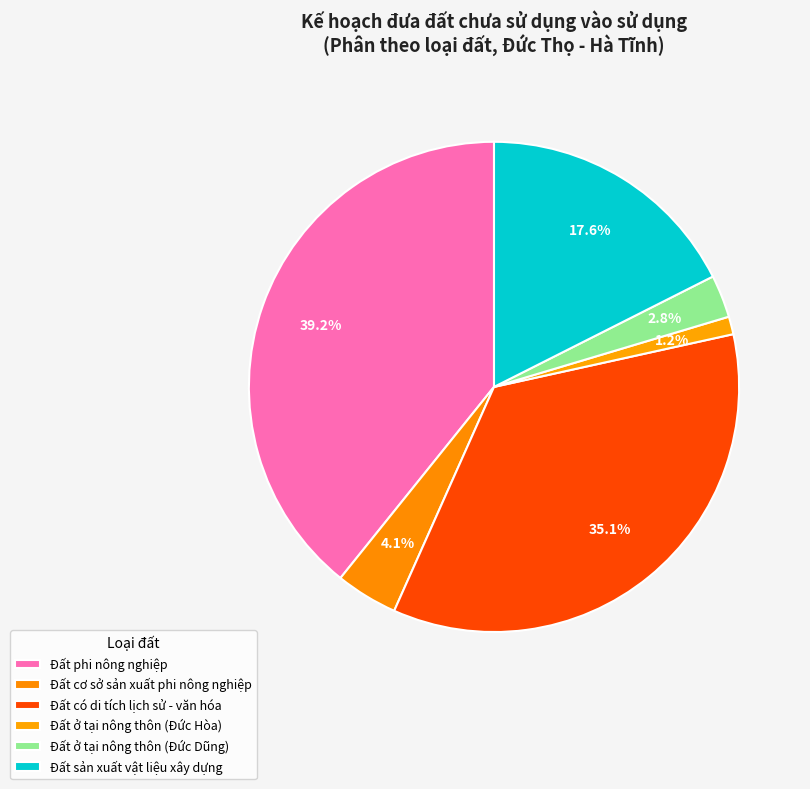

Which category has the biggest portion of the pie?

Đất phi nông nghiệp